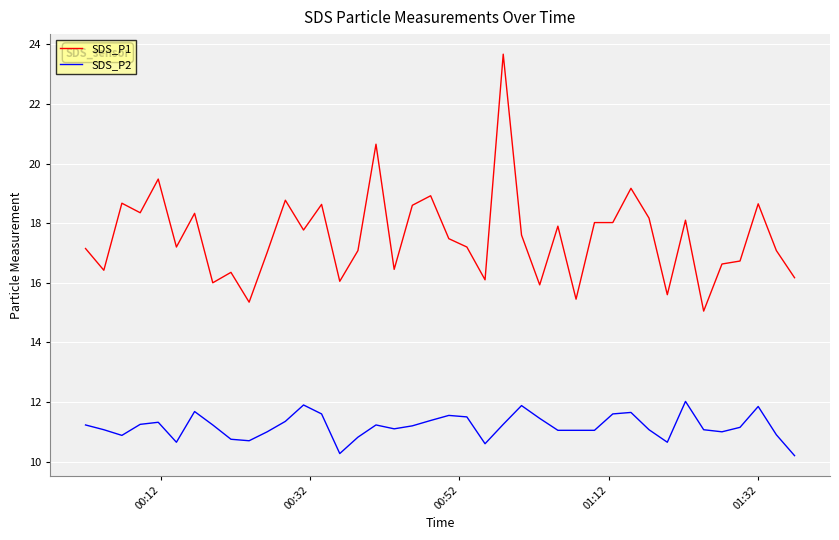

True or false: SDS_P2 and SDS_P1 cross at least once.

False